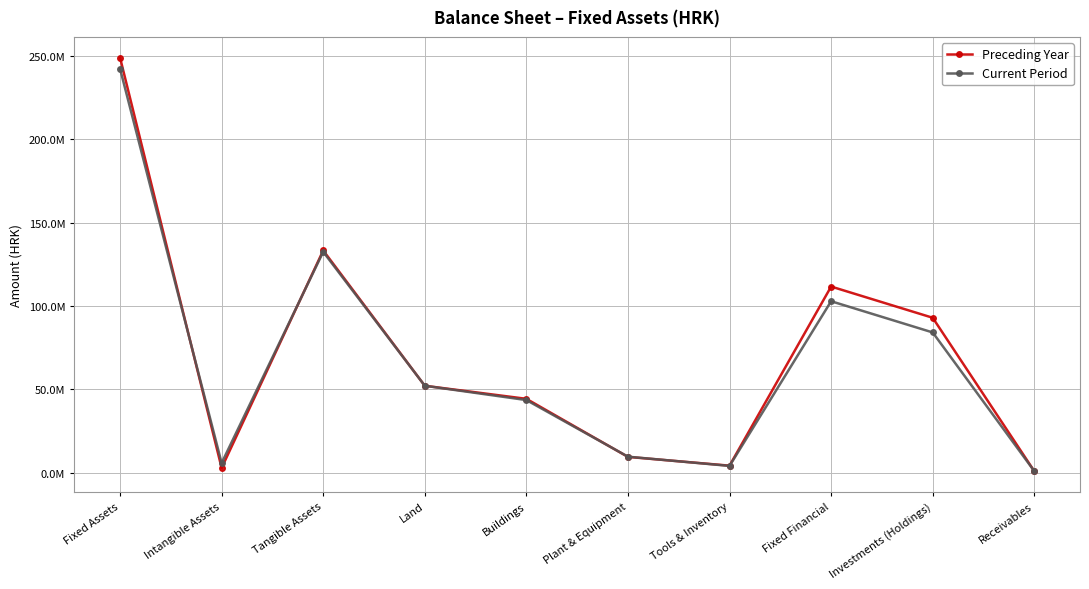

Which series ends up on top after the final intersection of Preceding Year and Current Period?

Current Period